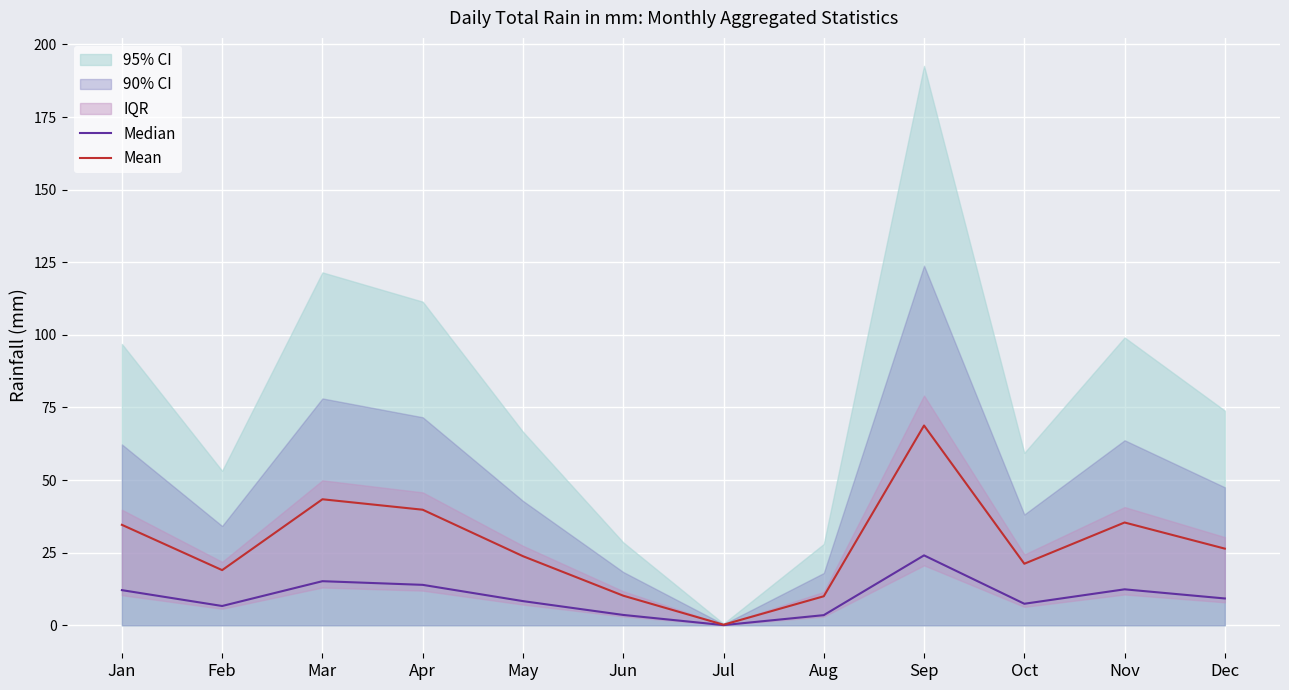

Reading right to left, transcribe all the data shown in this chart.

Median: 9.2	12.4	7.4	24.1	3.5	0.1	3.6	8.3	13.9	15.2	6.6	12.1
Mean: 26.4	35.4	21.2	68.8	10.0	0.2	10.2	23.8	39.8	43.4	19.0	34.6